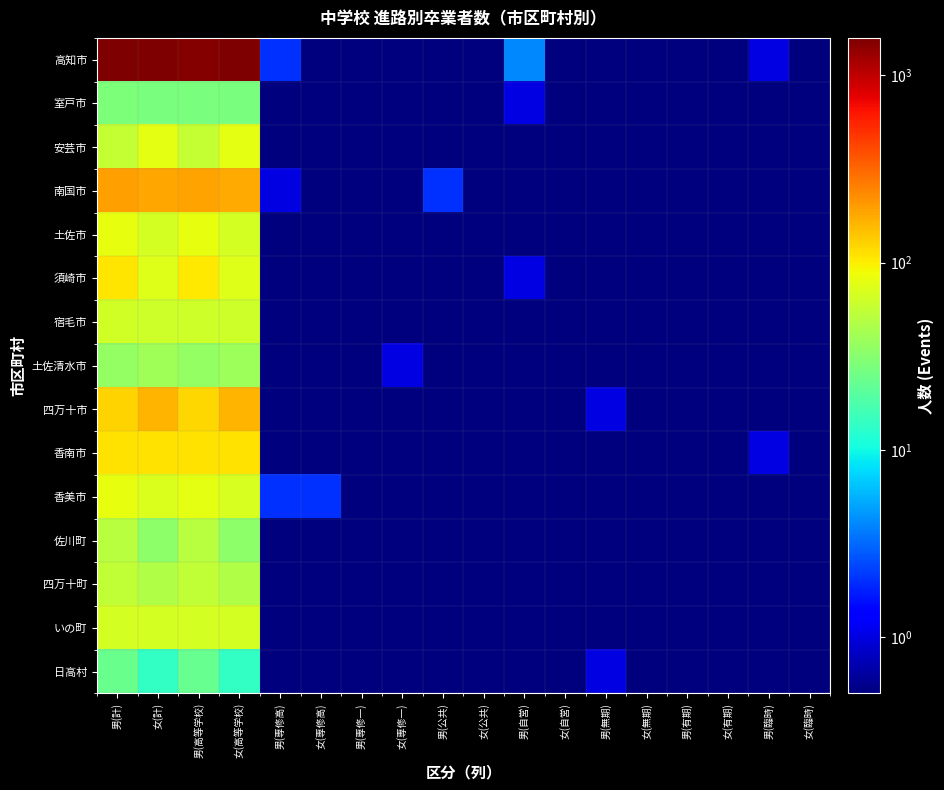

What is the total value across all series at 女(無期)?

1.5